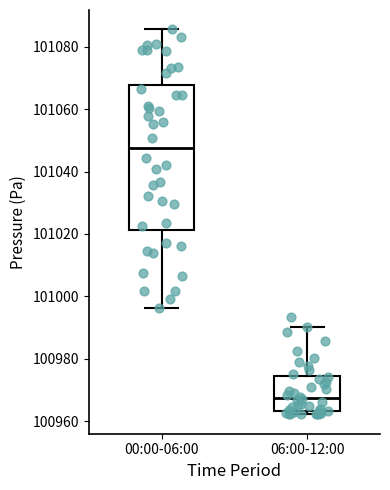

Where does the median line of the box for 06:00-12:00 sit on the y-axis? The values are not printed on the chart, so give them approximately, as read against the axis.

100968